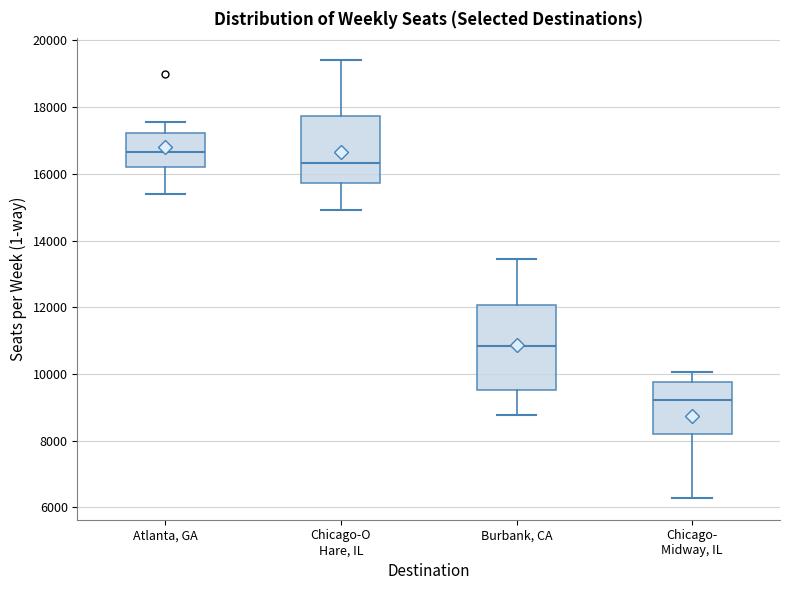

Reading left to right, read every box against the y-axis: the position of its median line, the range the box covers, and the ends of its whiskers. The values are not printed on the chart, so give them approximately, as read against the axis.

Atlanta, GA: median 16600, box 16200 to 17200, whiskers 15400 to 17600
Chicago-O Hare, IL: median 16400, box 15800 to 17800, whiskers 15000 to 19400
Burbank, CA: median 10800, box 9600 to 12000, whiskers 8800 to 13400
Chicago- Midway, IL: median 9200, box 8200 to 9800, whiskers 6200 to 10000